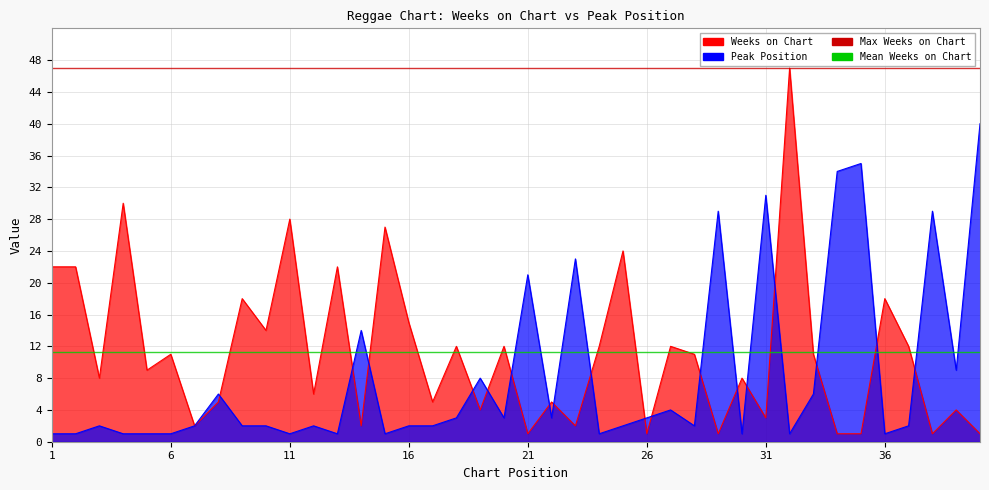

At which category does Weeks on Chart reach its first local valley?

3